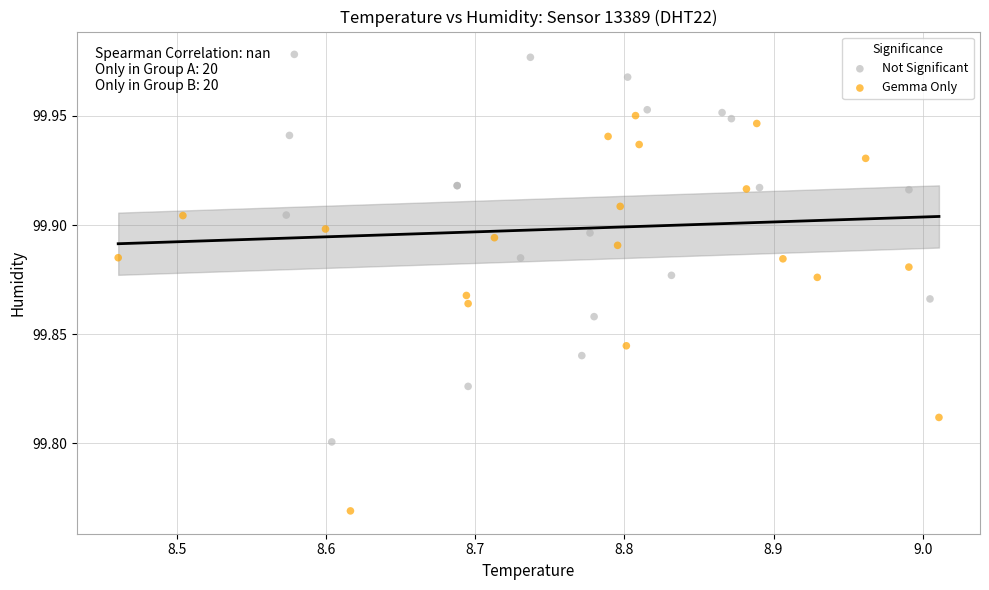

Which series contains the highest Y value?

Not Significant